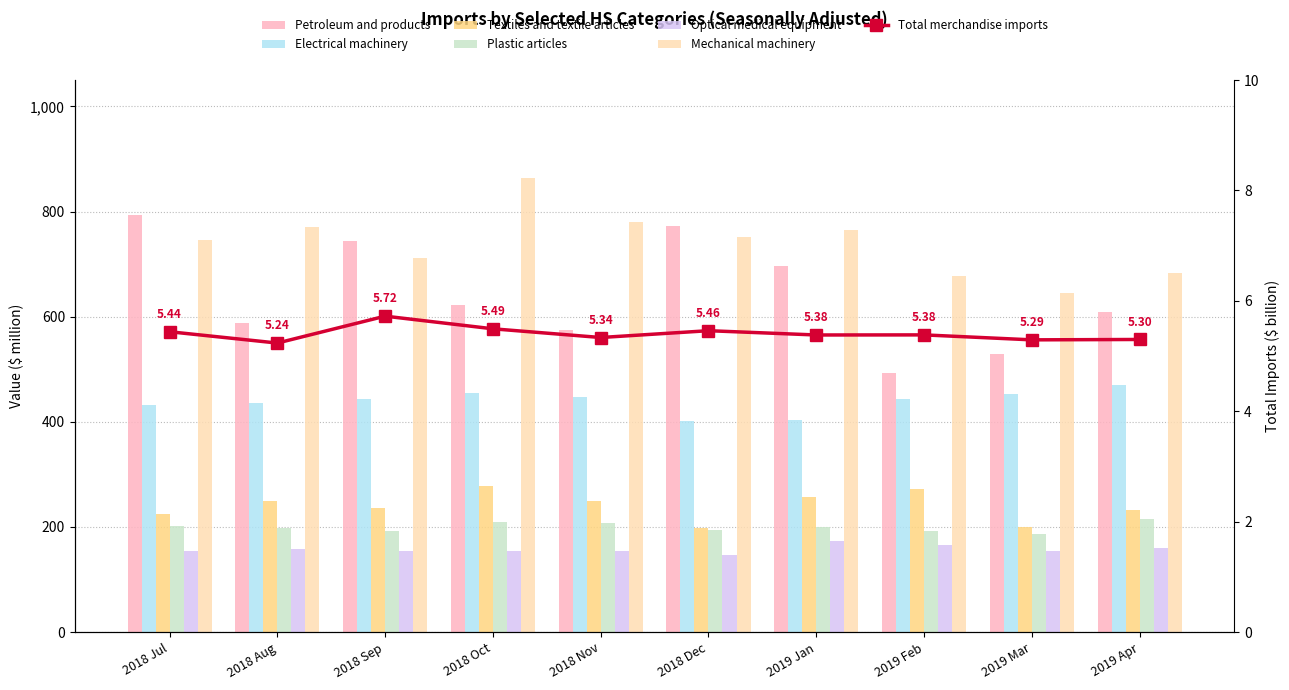

List the labels in order of Mechanical machinery value, smallest first.

2019 Mar, 2019 Feb, 2019 Apr, 2018 Sep, 2018 Jul, 2018 Dec, 2019 Jan, 2018 Aug, 2018 Nov, 2018 Oct